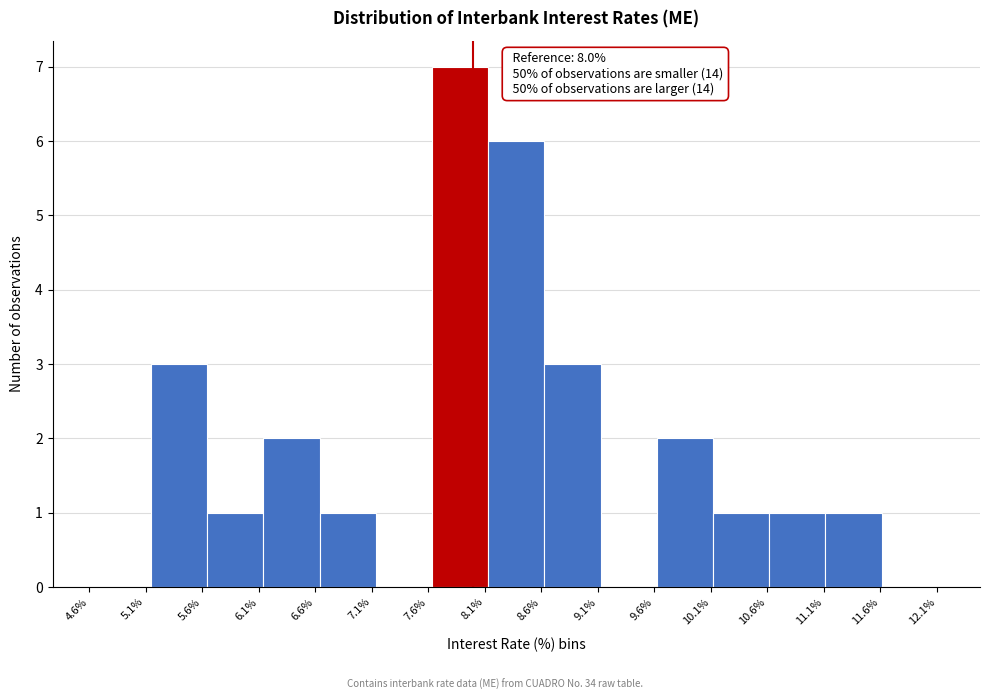

Which range on the x-axis has the tallest bar?

7.65 to 8.15